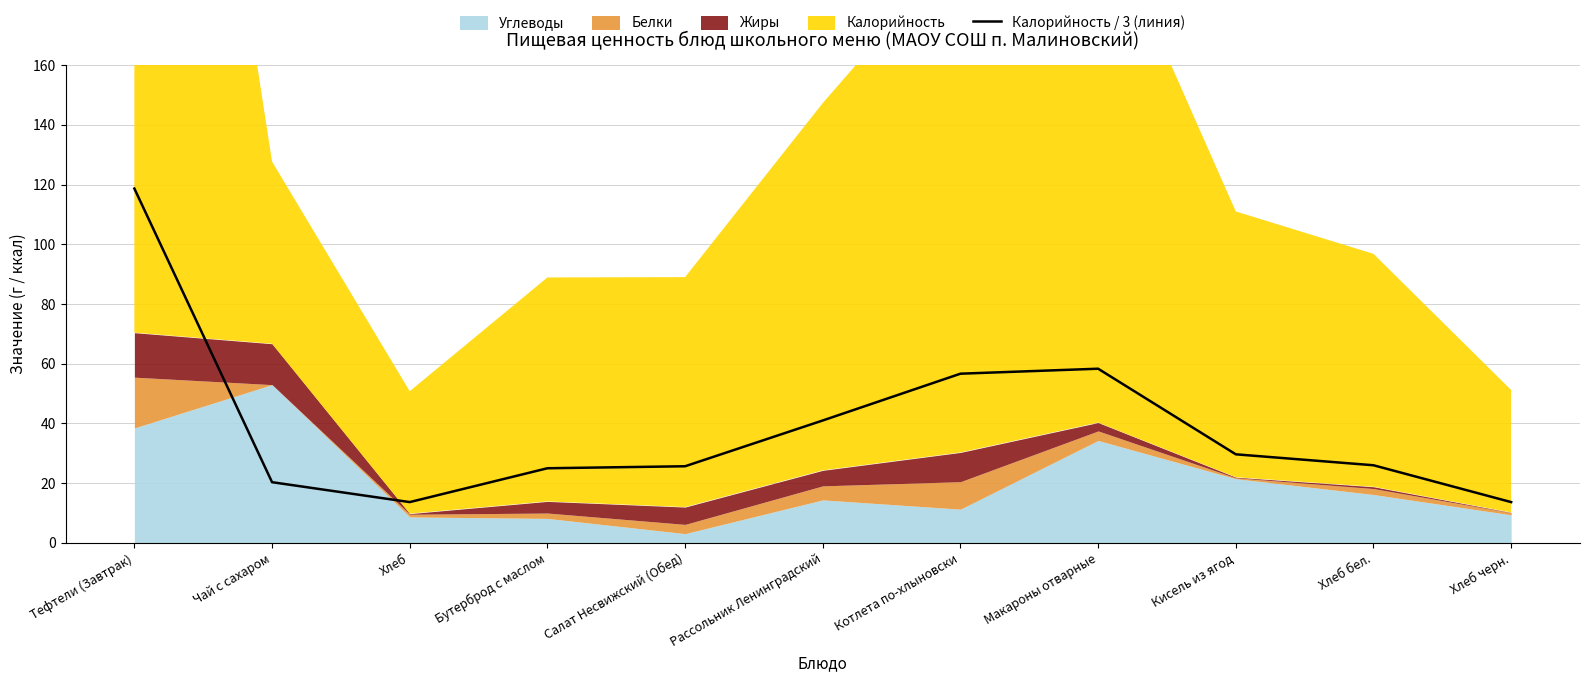

What is the greatest value displayed?

118.7